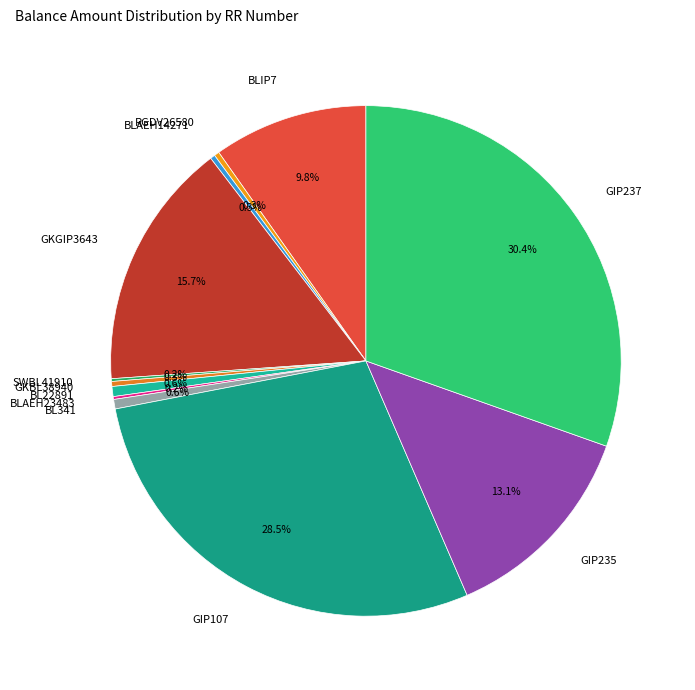

The GKGIP3643 slice represents 28% of the pie. True or false?

False